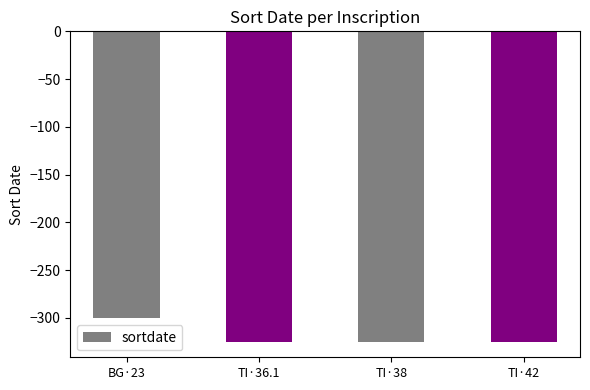

Reading left to right, list all the values displayed in this chart.

-300	-325	-325	-325